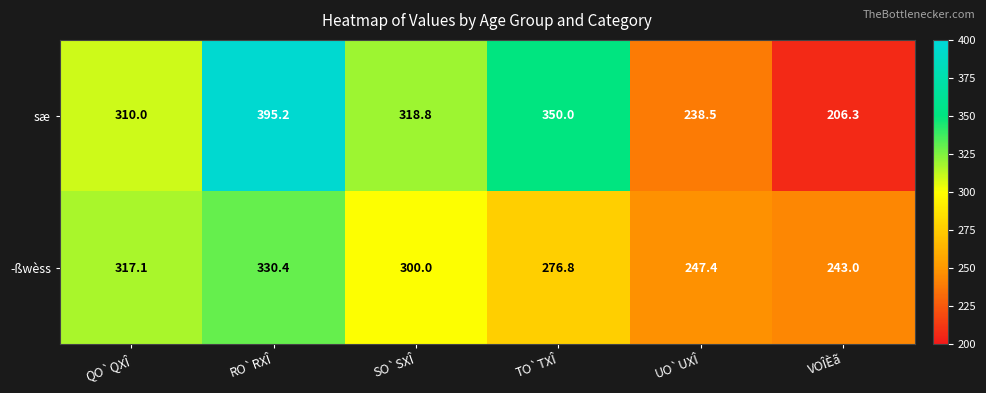

Count the number of categories in the chart.

6